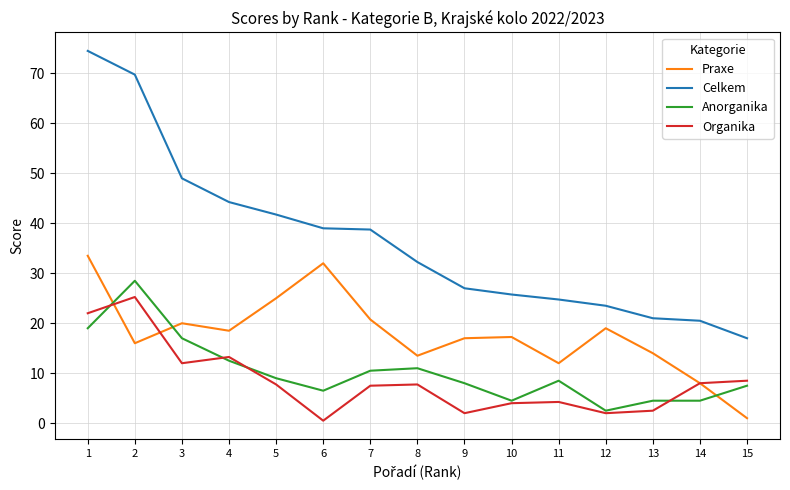

At which label does Praxe reach its minimum?

15